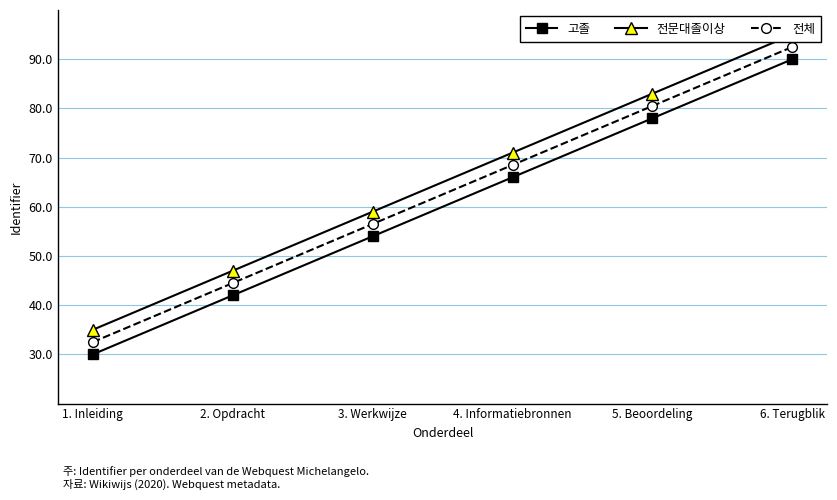

How many data points in 전문대졸이상 are less than 71?

3